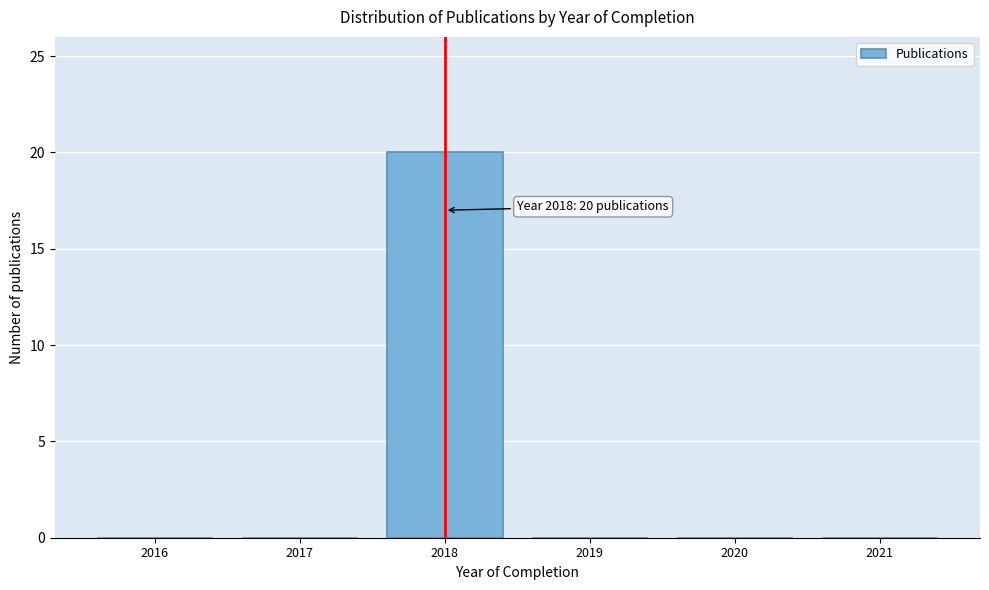

Which range on the x-axis has the tallest bar?

2017.5 to 2018.5